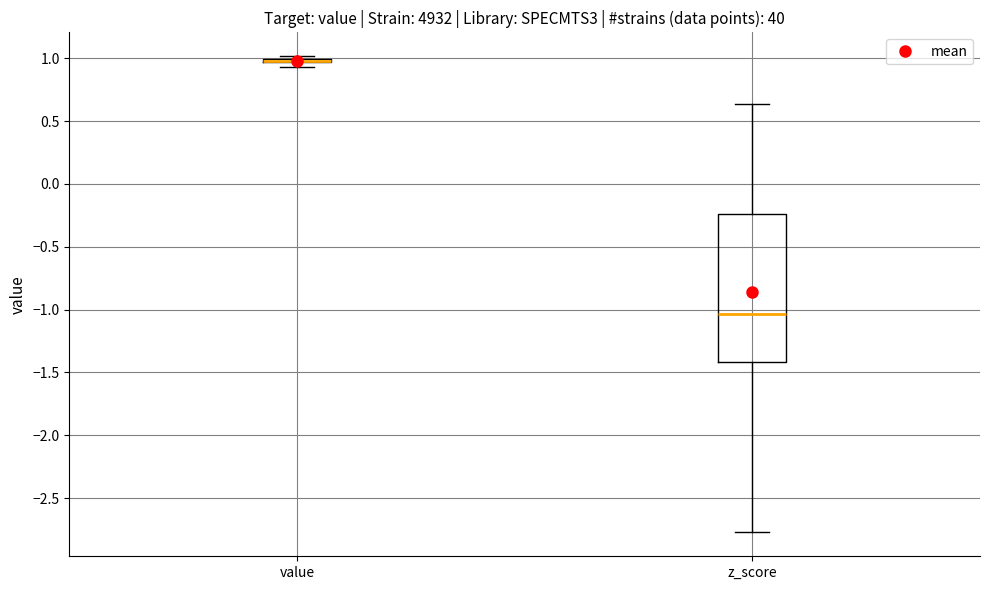

Where does the median line of the box for z_score sit on the y-axis? The values are not printed on the chart, so give them approximately, as read against the axis.

-1.05